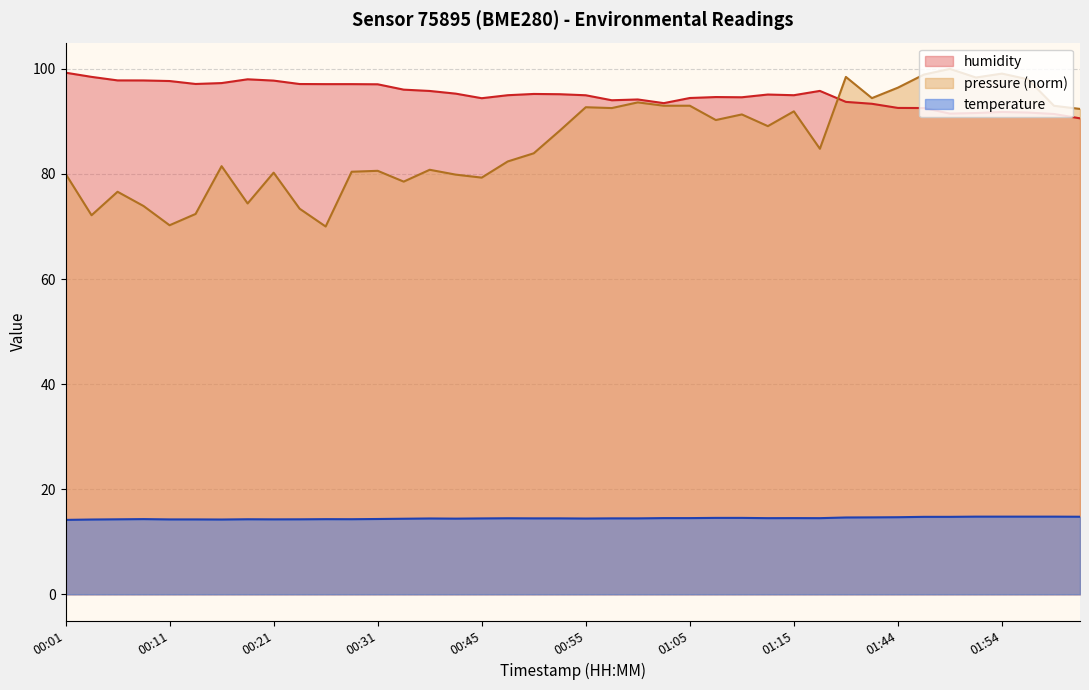

True or false: humidity and temperature cross at least once.

False